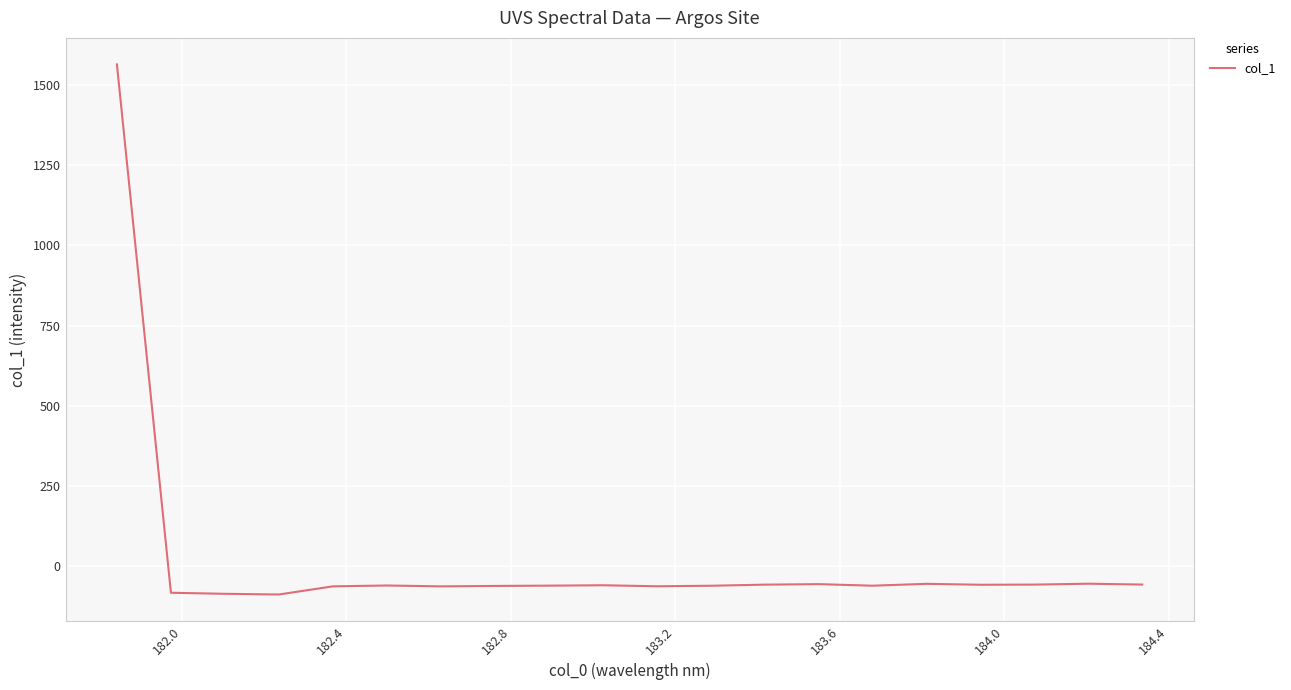

Is this an area chart (filled region under the line)?

No